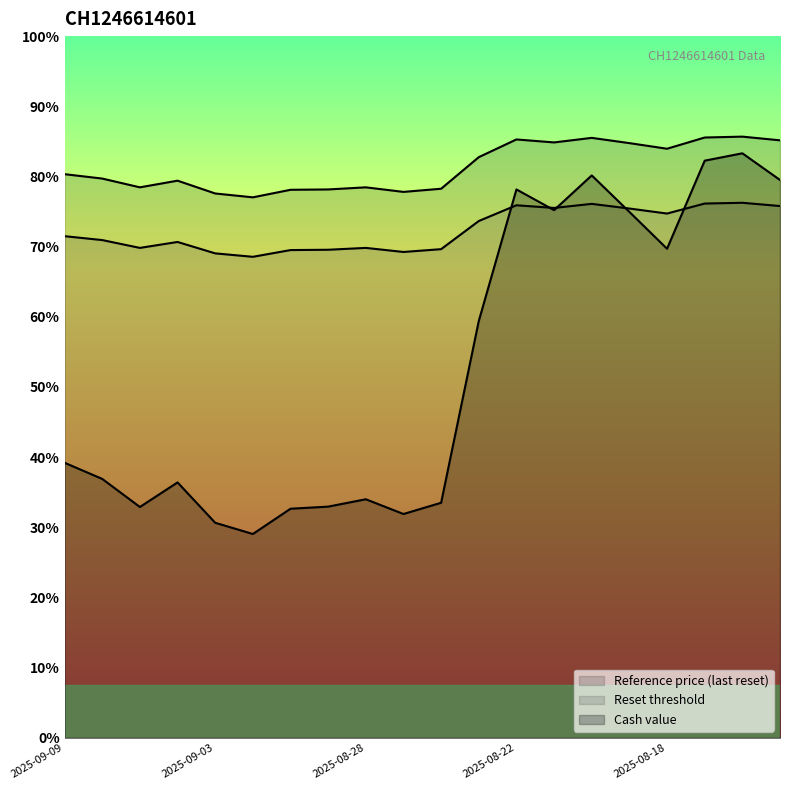

What is the label of the 18th point from the right?

2025-09-05